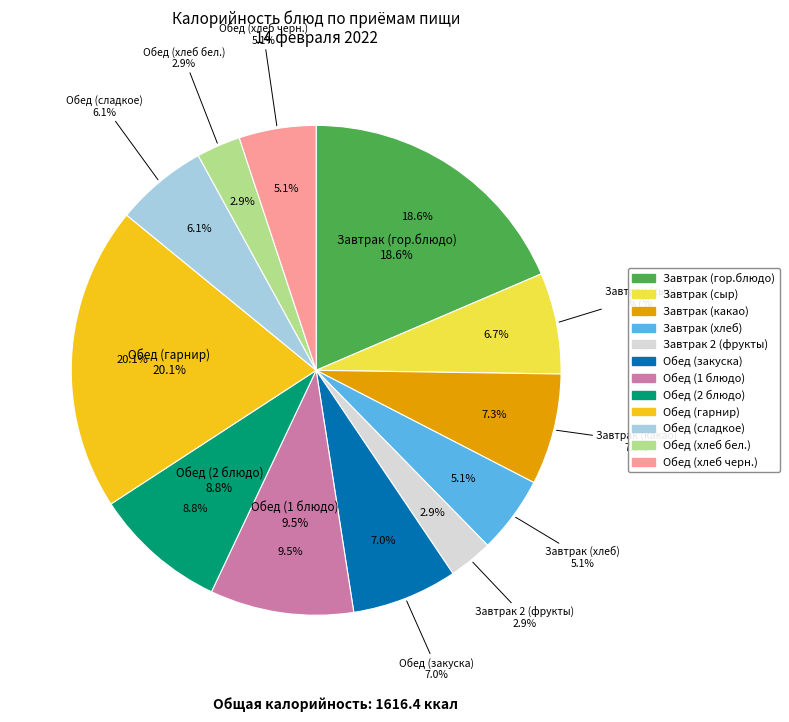

Approximately how many times larger is the value at Обед (хлеб черн.) compared to Завтрак (хлеб)?

1.0